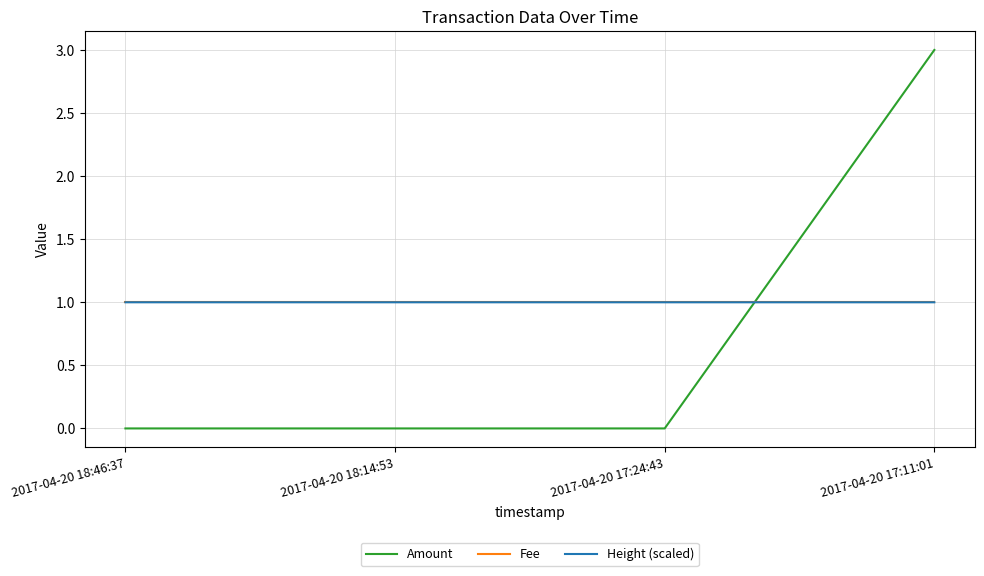

What position from the left is 2017-04-20 18:46:37?

1